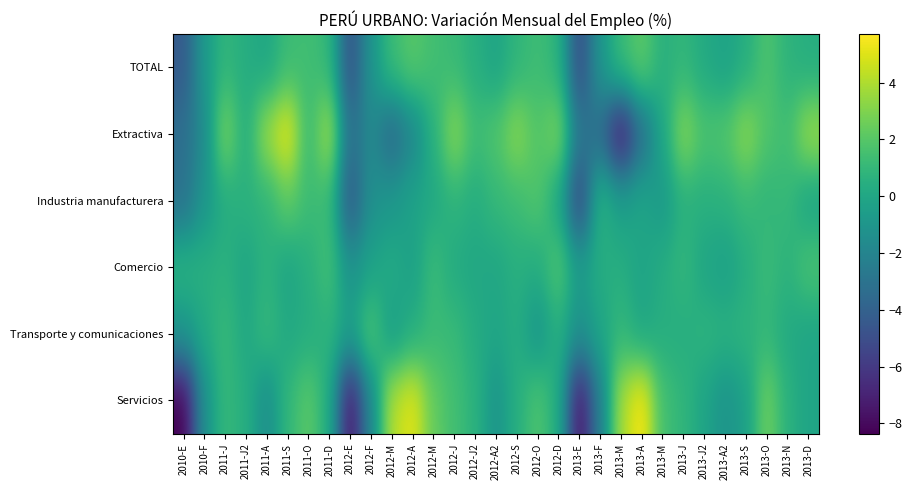

Which series changed the most between 2012-S and 2013-M?

Extractiva